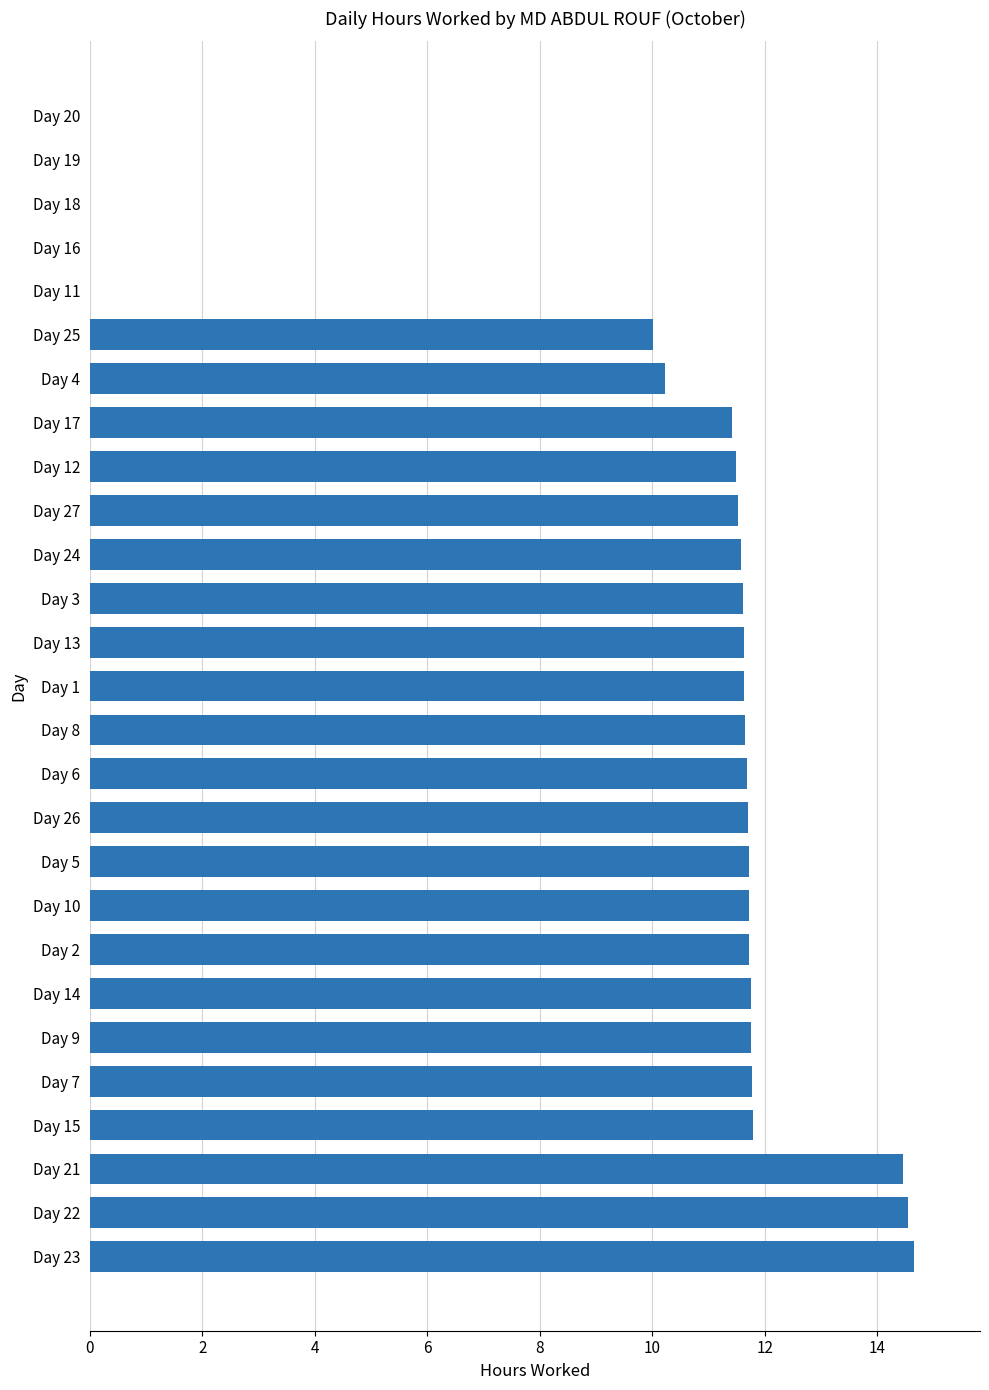

What is the maximum value shown in the chart?

14.7